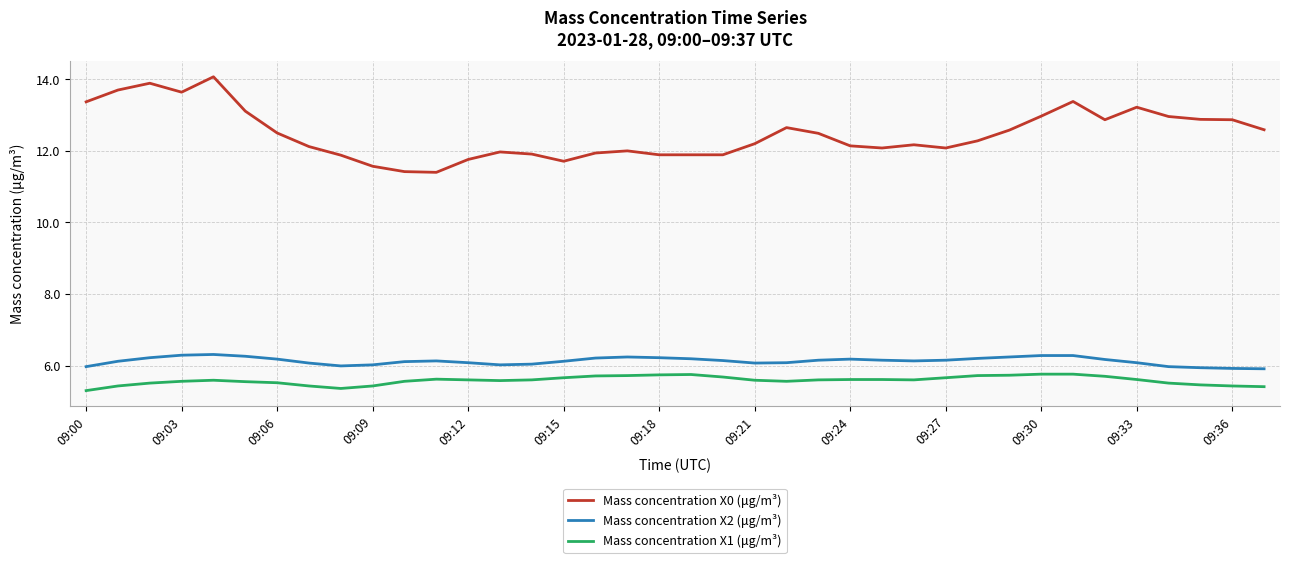

True or false: Mass concentration X1 (μg/m³) and Mass concentration X2 (μg/m³) cross at least once.

False